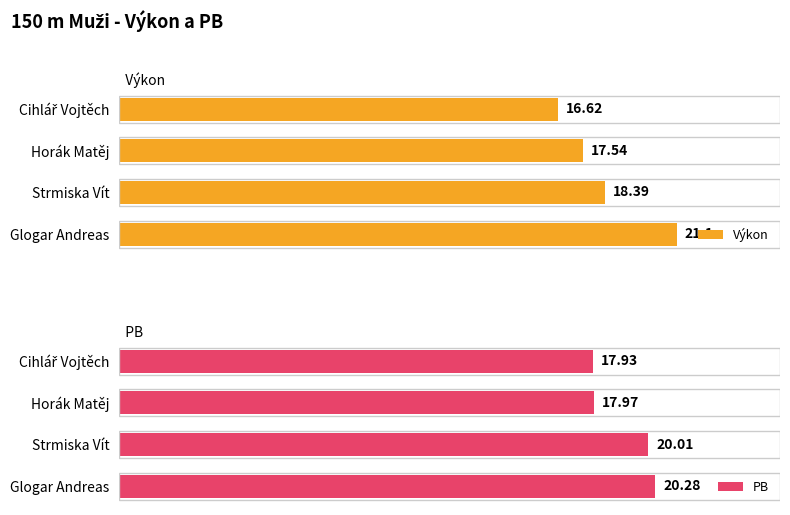

Where does the Výkon series first go above 18?

2